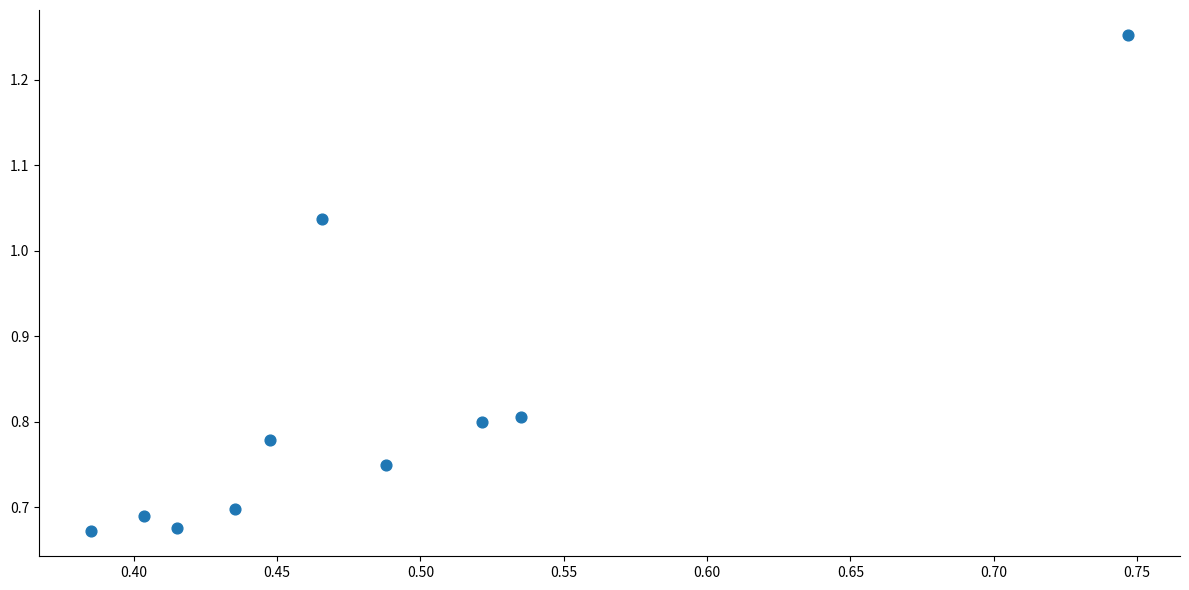

What is the range of X values (max minus min)?

0.4